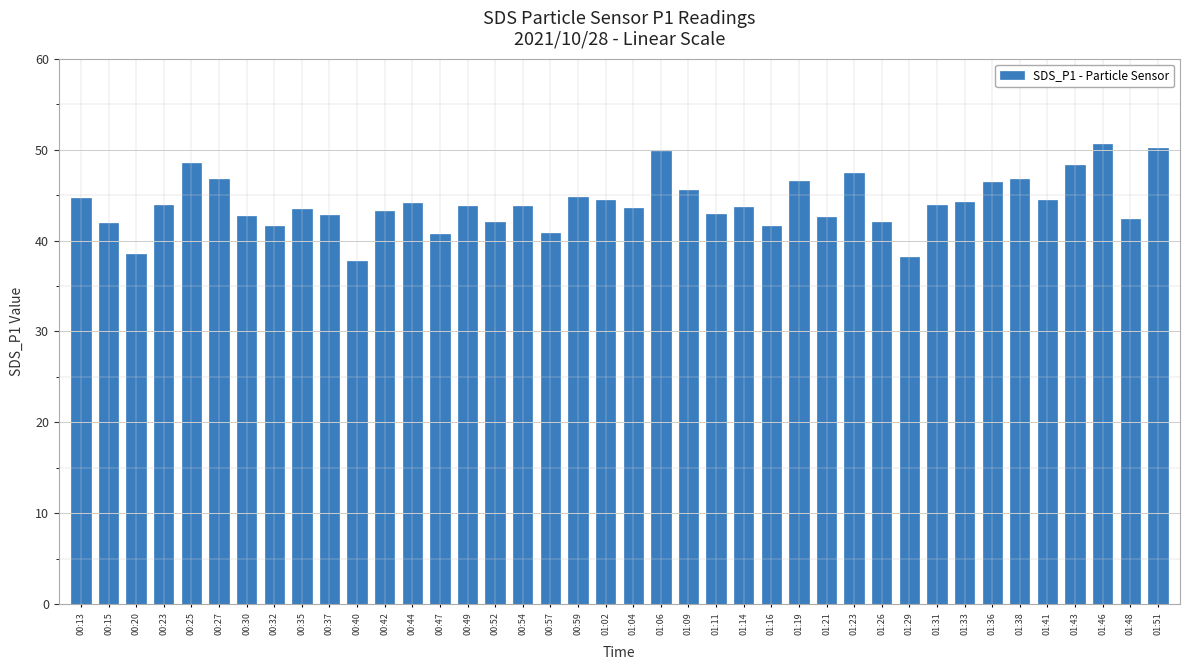

What is the value of the 36th bar from the left?

44.5